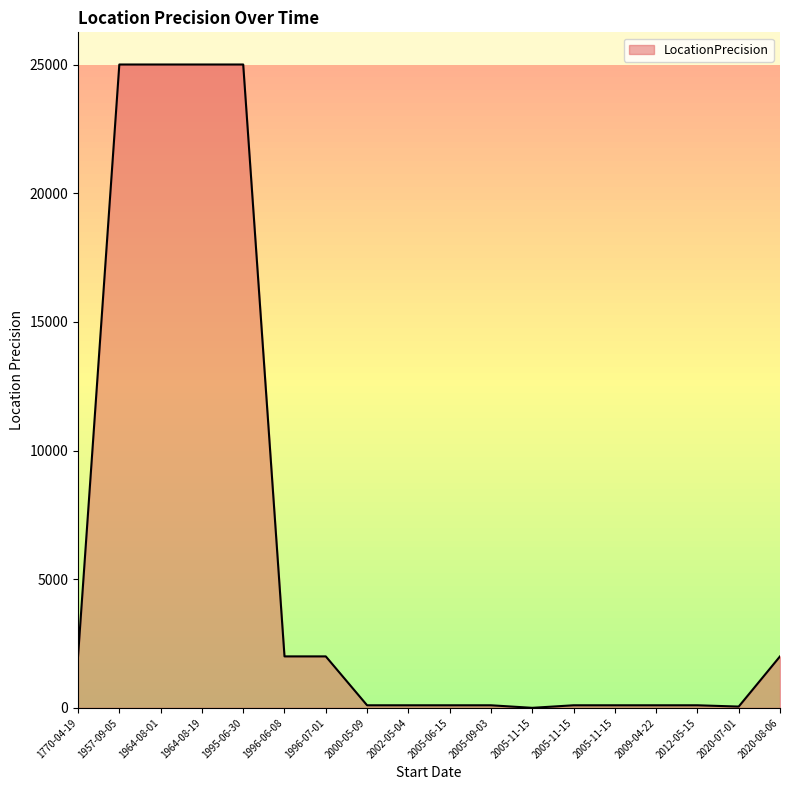

Does the chart display data point markers on the line(s)?

No